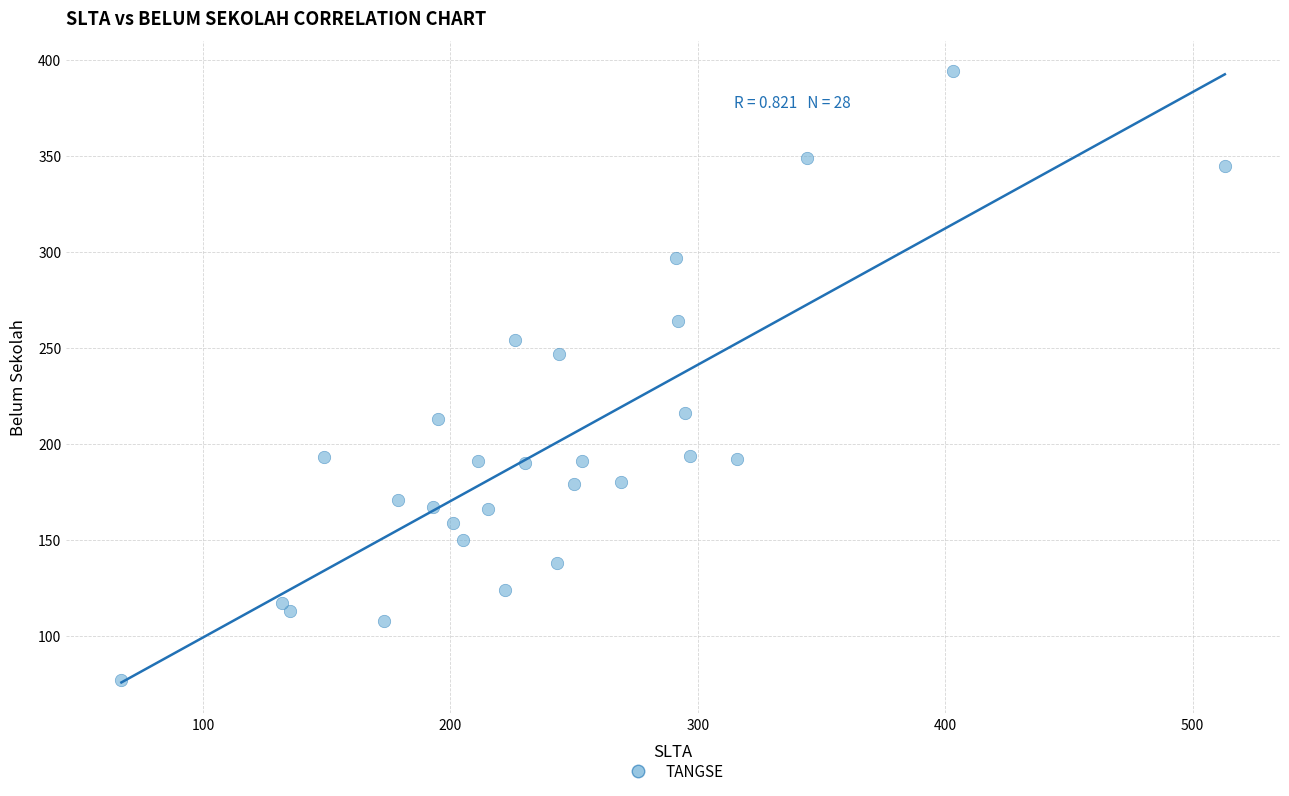

What is the range of Y values (max minus min)?

317